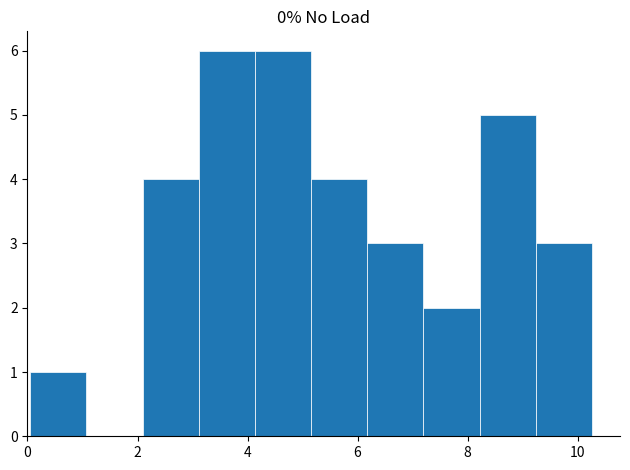

Reading left to right, list every bar in this chart as the range it spans on the x-axis followed by its height. Neither the bar edges nor the heights are printed on the chart, so give them approximately, as read against the axes.

0.0 to 1.0: 1
1.0 to 2.0: 0
2.0 to 3.2: 4
3.2 to 4.2: 6
4.2 to 5.2: 6
5.2 to 6.2: 4
6.2 to 7.2: 3
7.2 to 8.2: 2
8.2 to 9.2: 5
9.2 to 10.2: 3